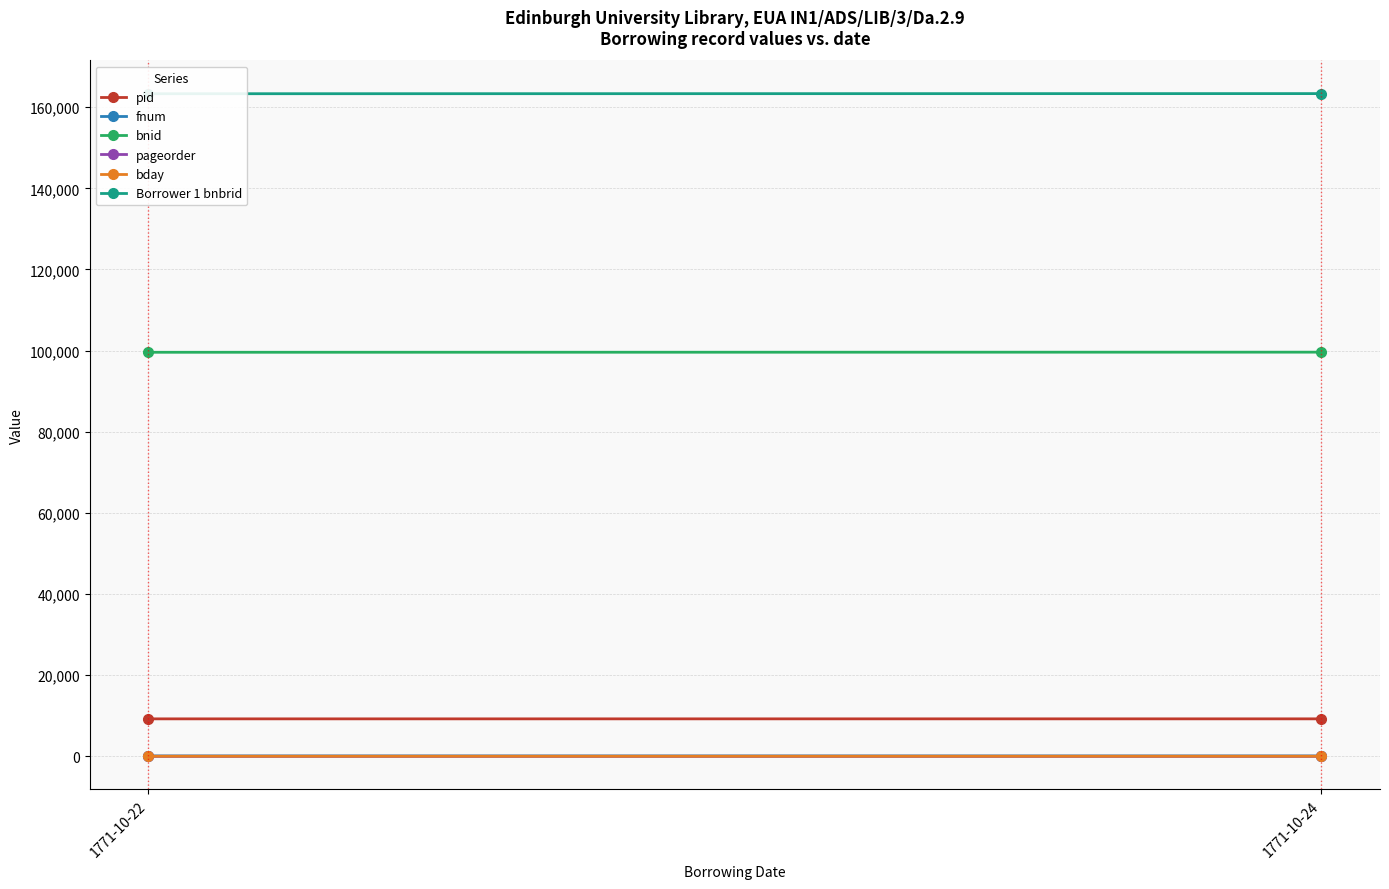

What is the spread (max minus min) of values at 1771-10-22?

163310